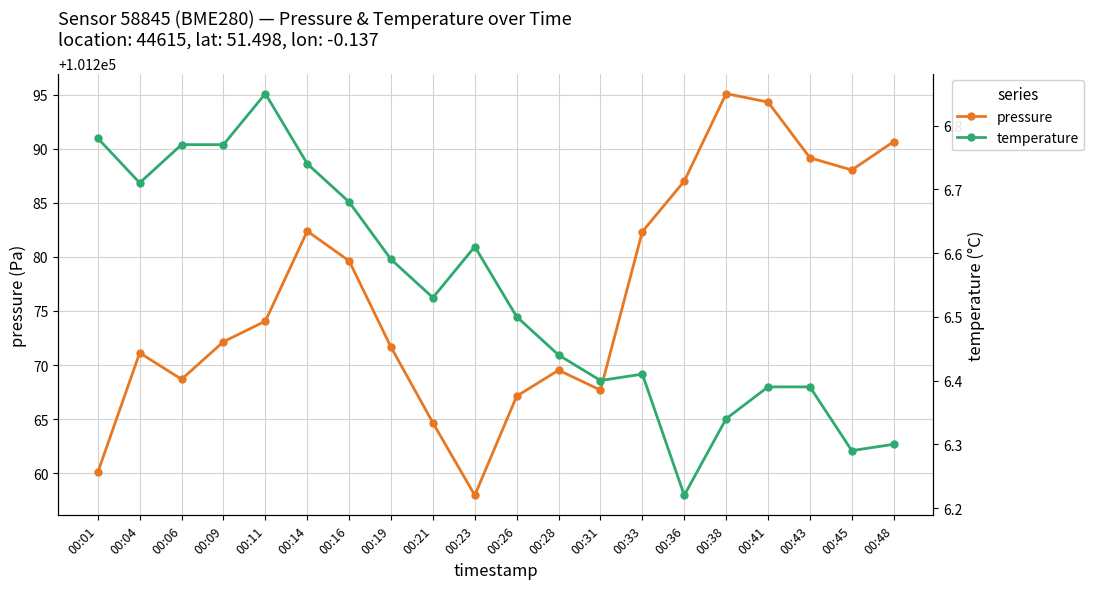

What are all the series names shown in the legend?

pressure, temperature